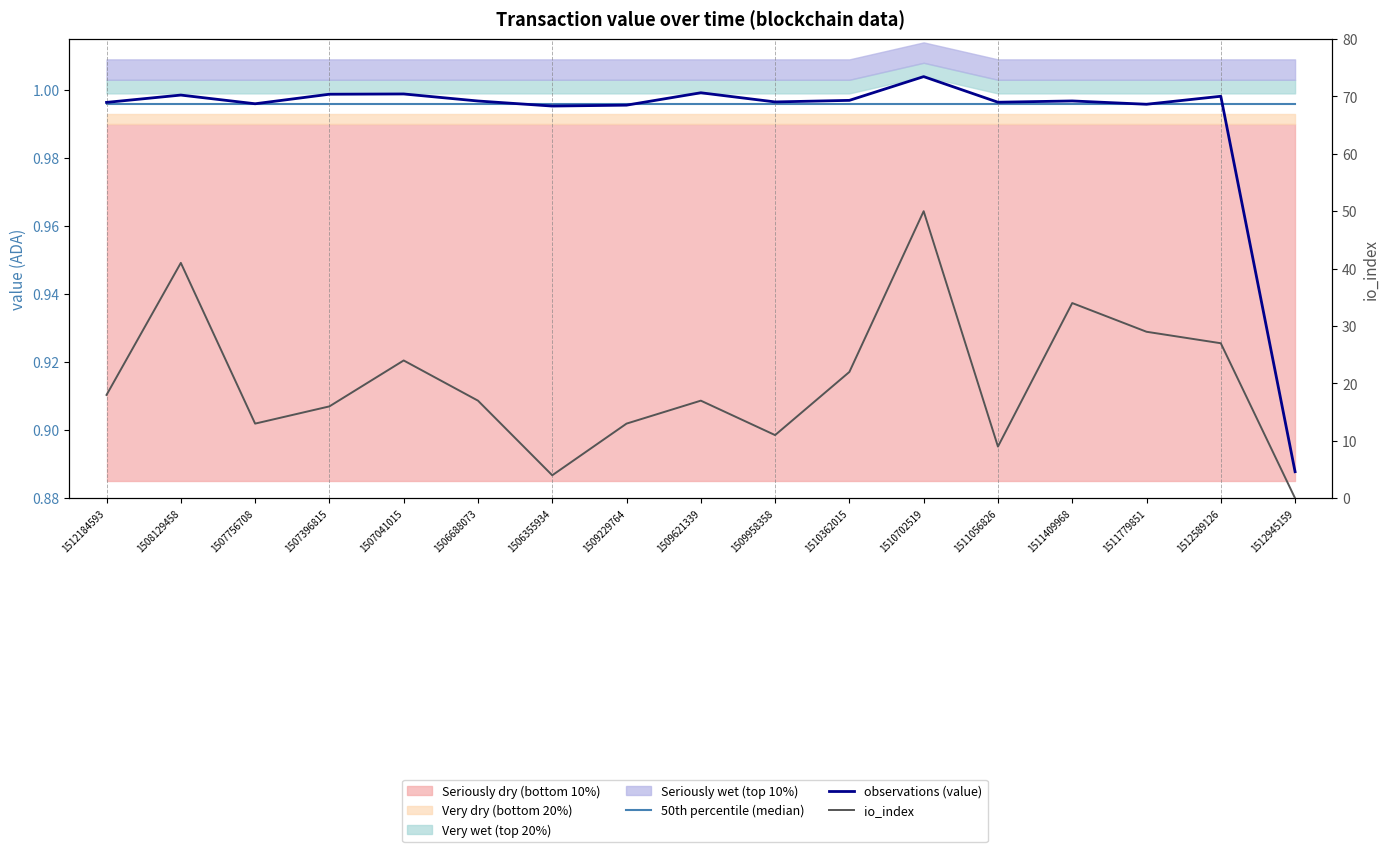

After their last crossing, which series has the higher values: 50th percentile (median) or observations (value)?

50th percentile (median)